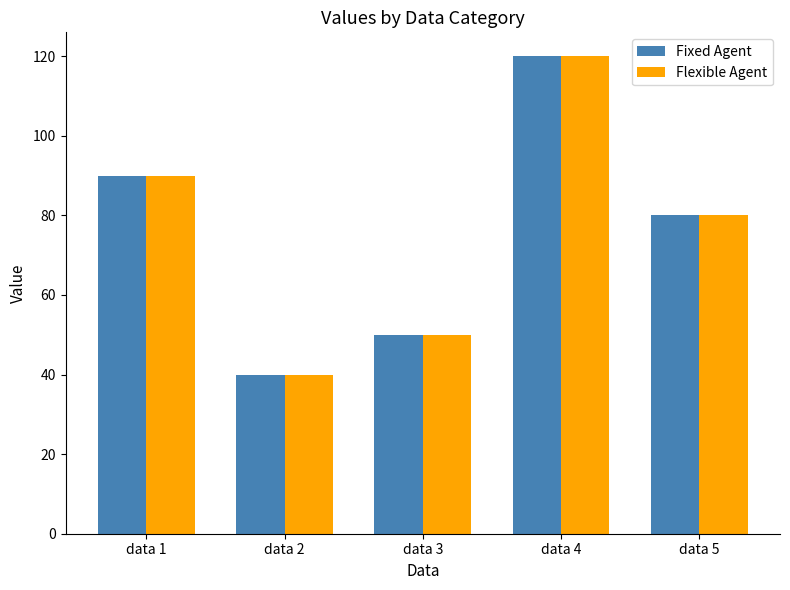

The value of Flexible Agent at data 5 is 21. True or false?

False